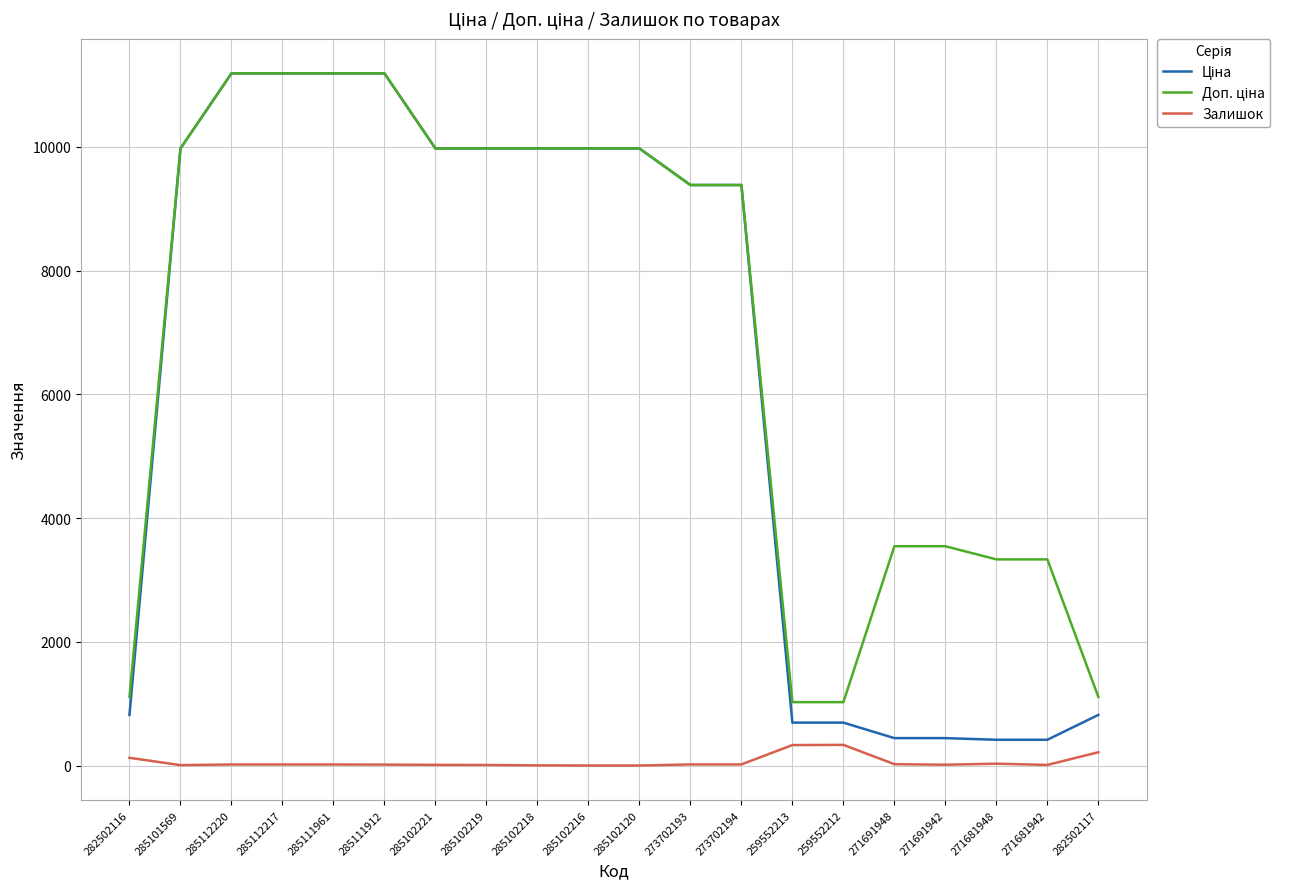

How many lines are shown in the chart?

3